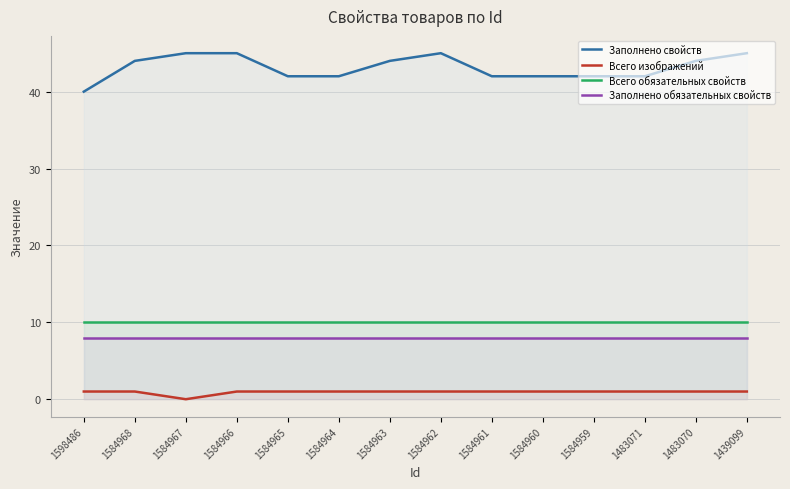

How many values in the Заполнено свойств series are below 44?

7